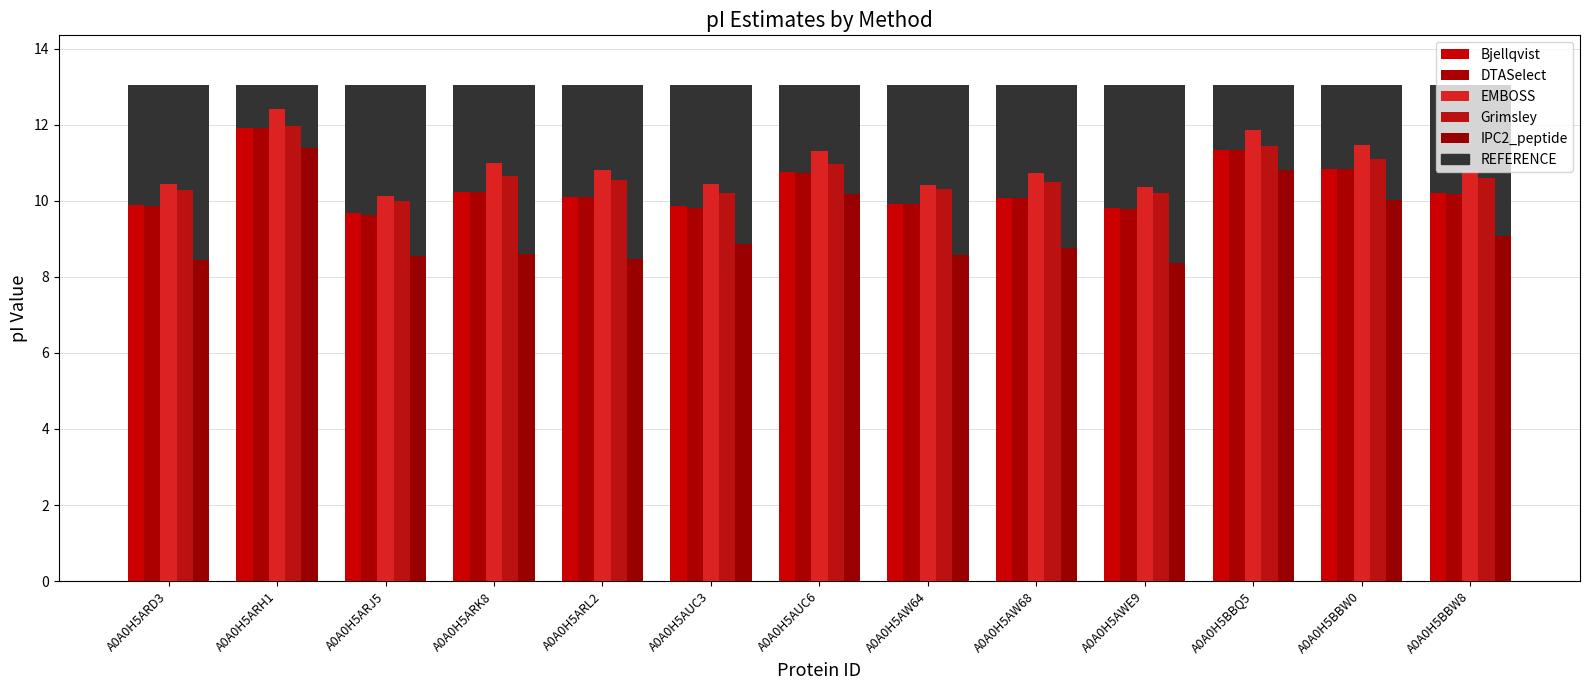

What value does the Grimsley series have at A0A0H5ARK8?

10.7